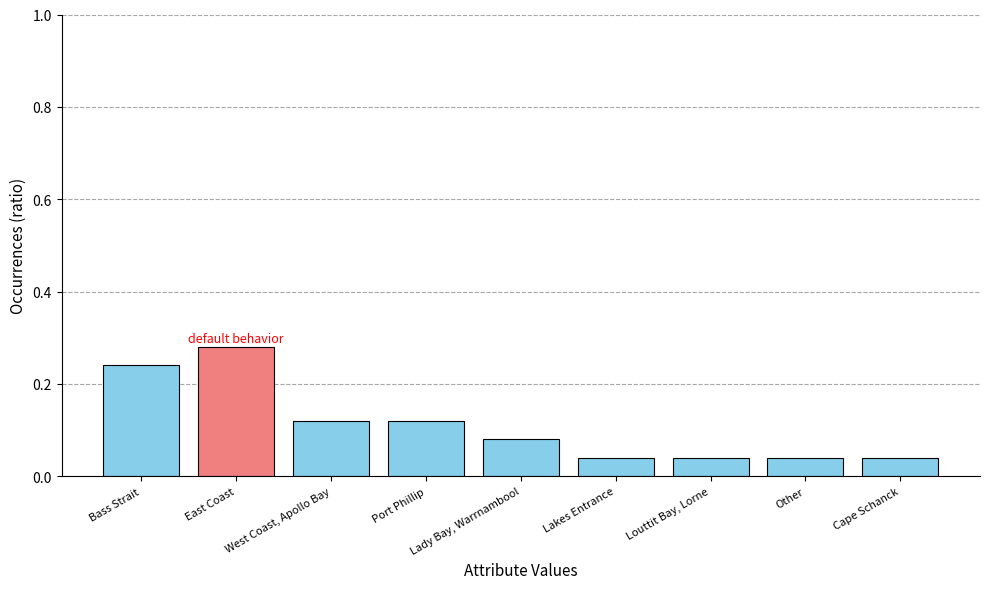

What is the label of the 6th bar from the right?

Port Phillip